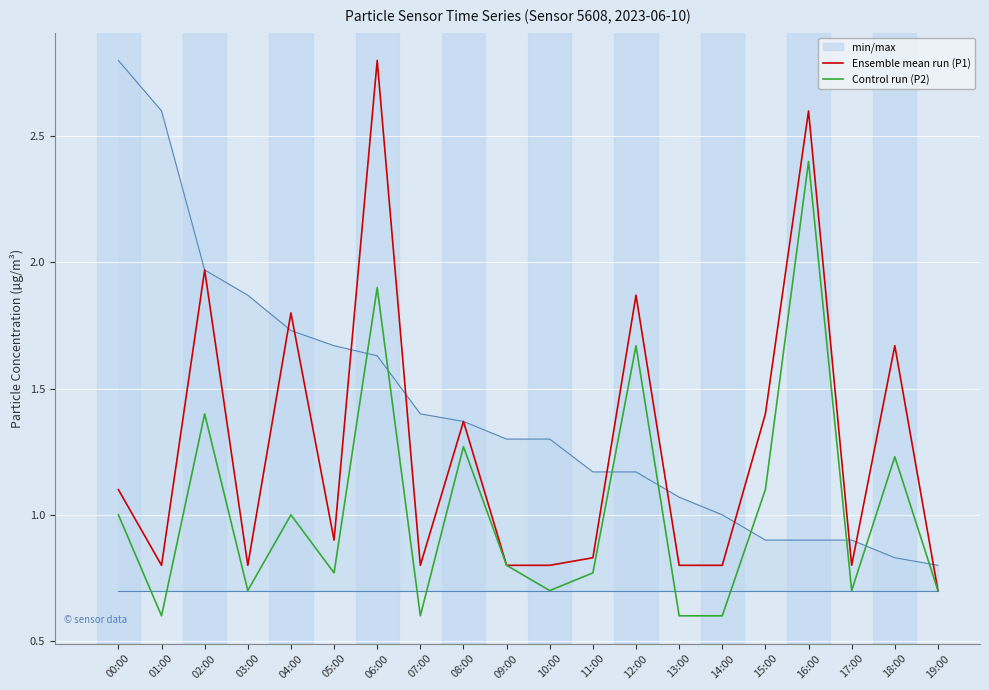

Is the value of Control run (P2) at 19:00 greater than the value of Ensemble mean run (P1) at 10:00?

No